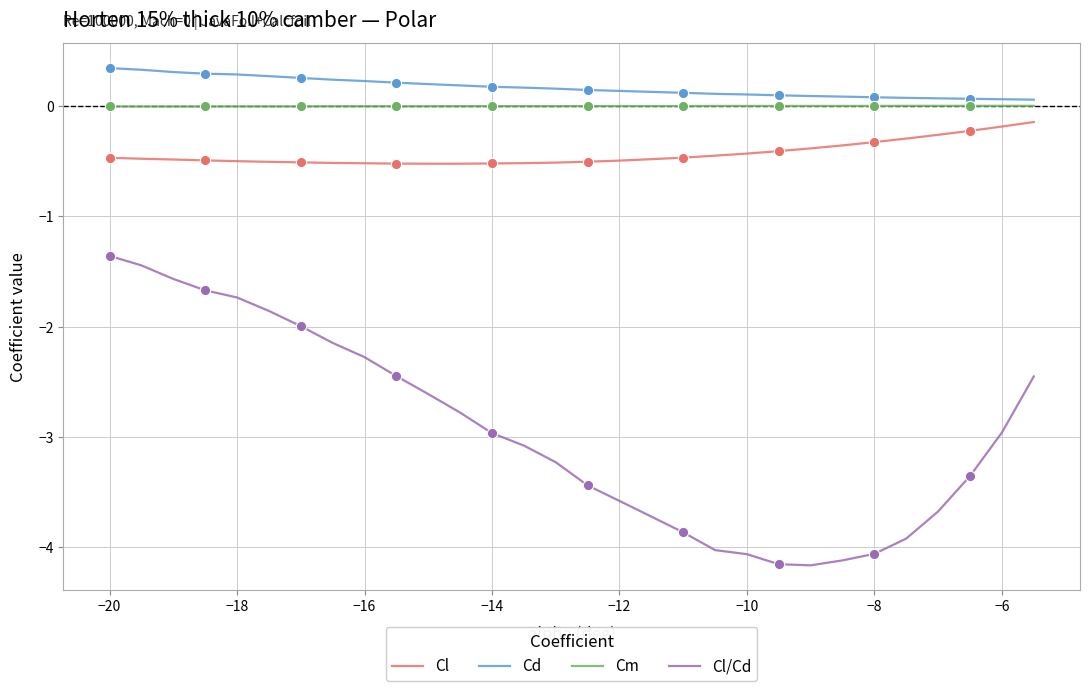

At how many categories does at least one series exceed -3?

30